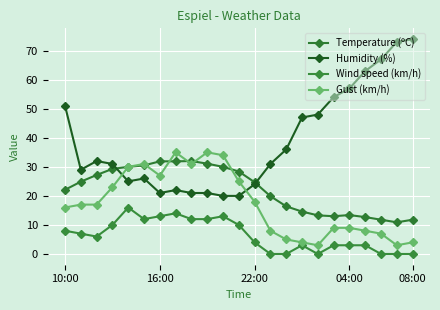

What is the maximum value for Wind speed (km/h)?

16.0